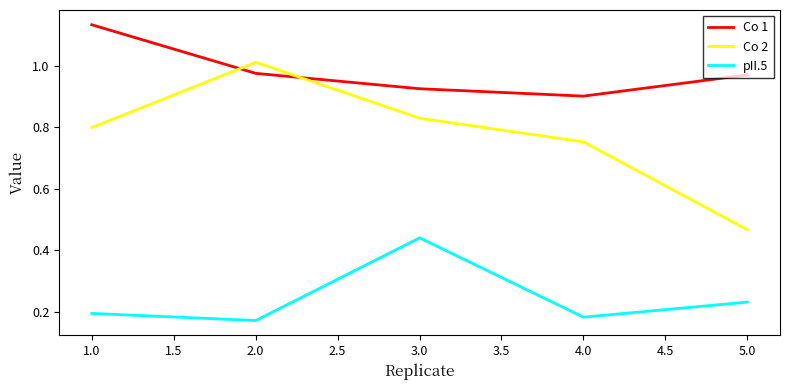

The value of Co 1 at 3.0 is 0.9. True or false?

True